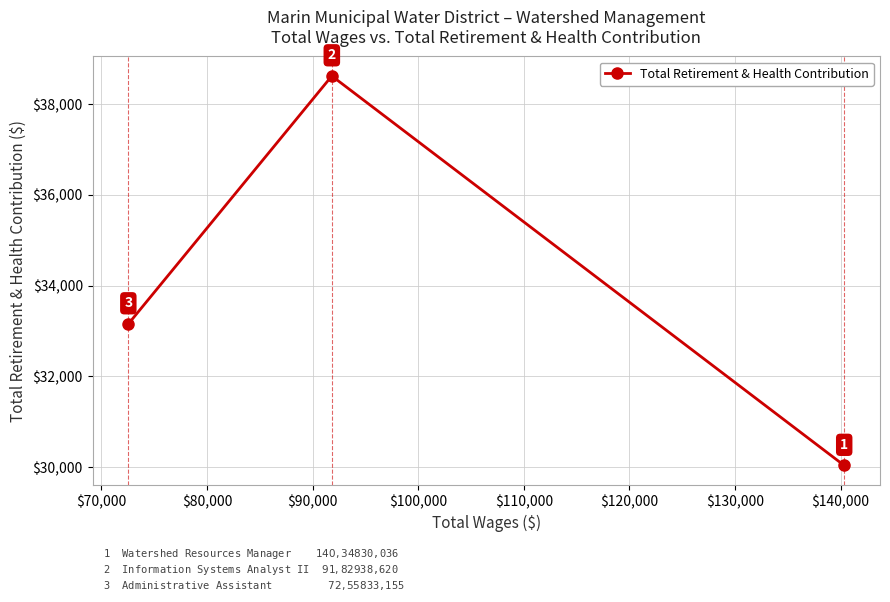

What is the sum of all values?

101811